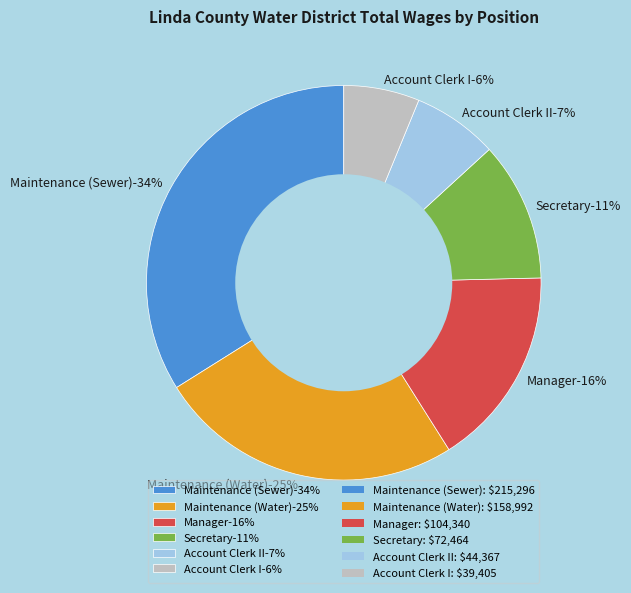

Combined, do Account Clerk I and Maintenance (Sewer) account for over 50%?

No